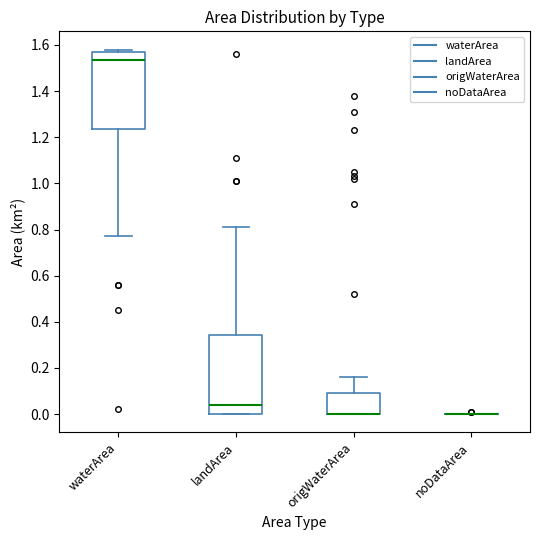

Reading left to right, read every box against the y-axis: the position of its median line, the range the box covers, and the ends of its whiskers. The values are not printed on the chart, so give them approximately, as read against the axis.

waterArea: median 1.54, box 1.24 to 1.58, whiskers 0.78 to 1.58 (just above the box's upper edge)
landArea: median 0.04, box 0.00 to 0.34, whiskers 0.00 to 0.82
origWaterArea: median 0.00 (drawn on the box's lower edge), box 0.00 to 0.10, whiskers 0.00 to 0.16
noDataArea: box collapsed to a line at 0.00, whiskers 0.00 to 0.00